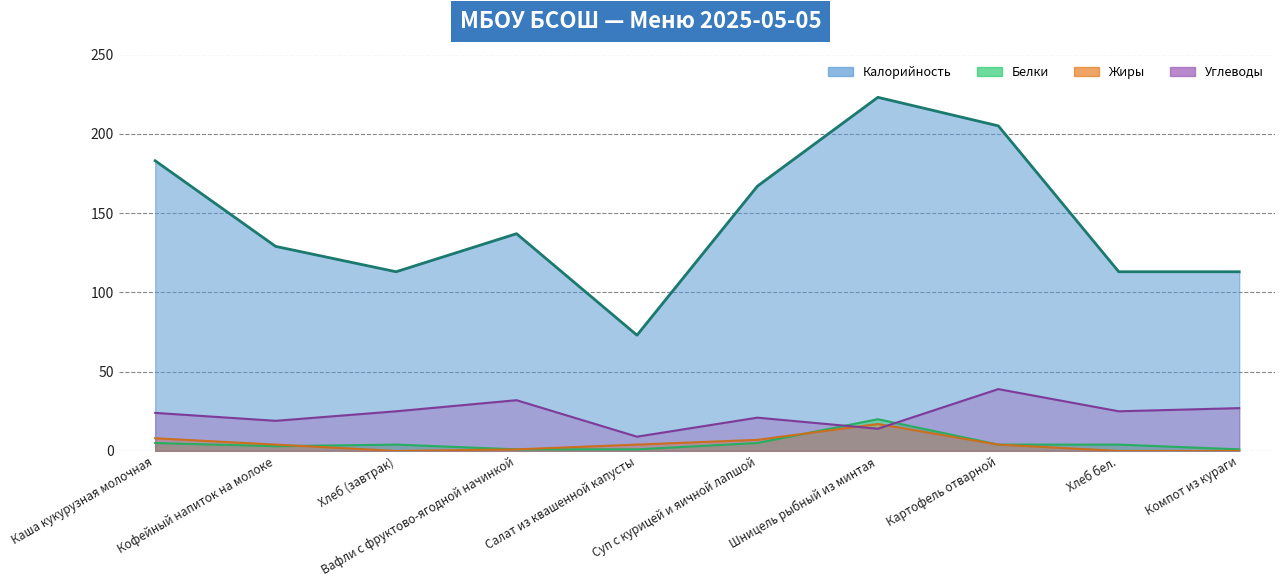

What value does the Калорийность series have at Кофейный напиток на молоке, to the nearest 10?

130